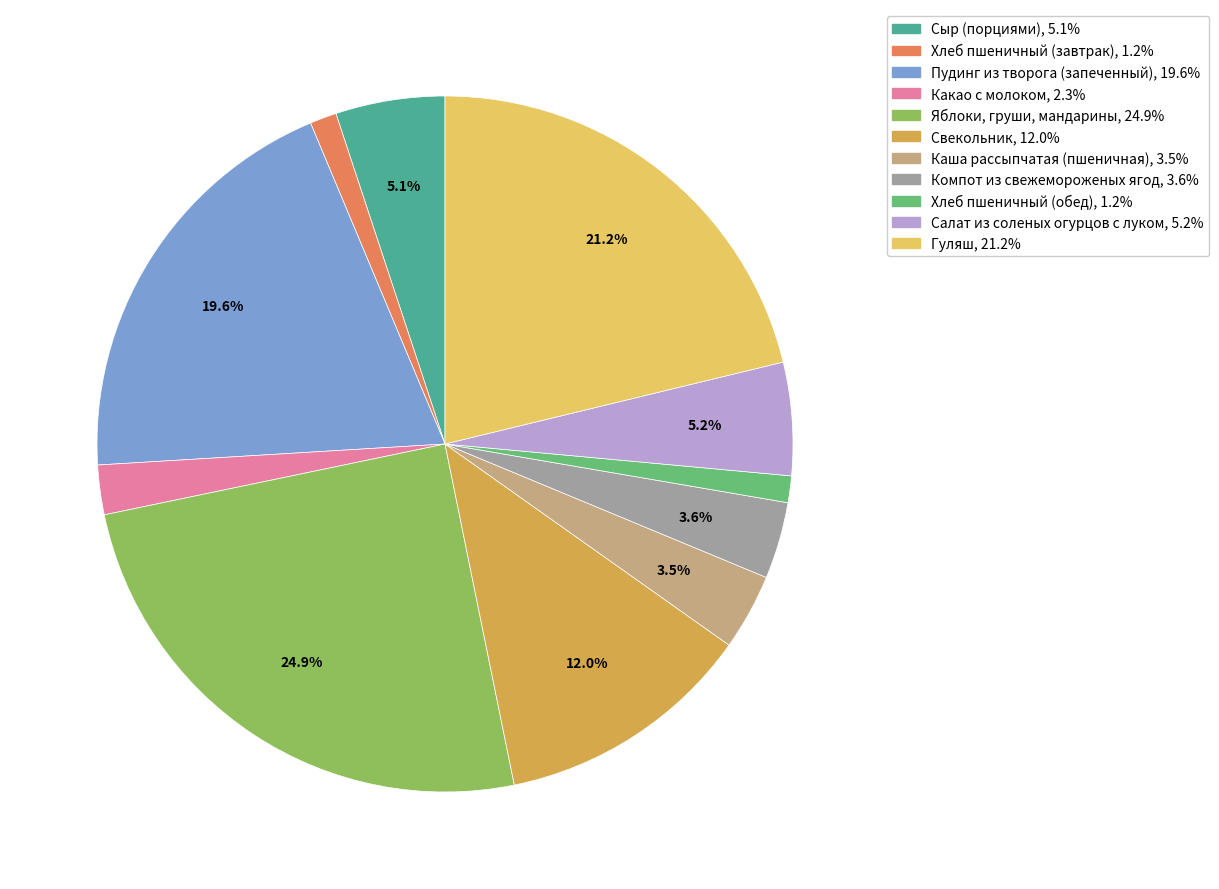

True or false: Хлеб пшеничный (завтрак) accounts for 1% of the total.

True